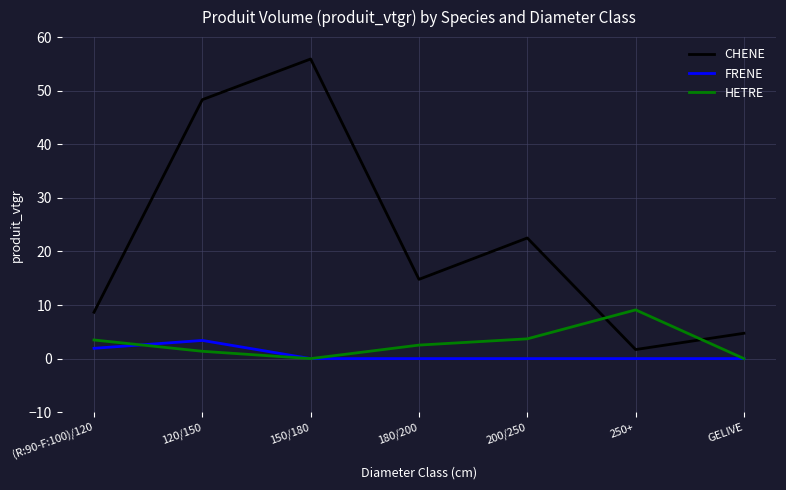

Which series has the widest spread of values?

CHENE